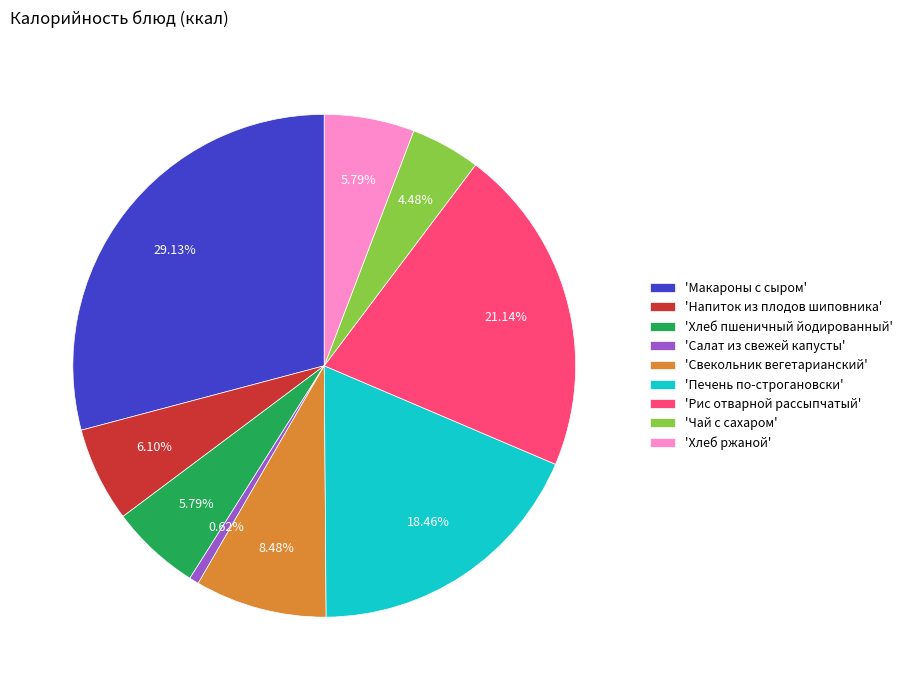

Do 'Хлеб ржаной' and 'Макароны с сыром' together represent more than half of the pie?

No